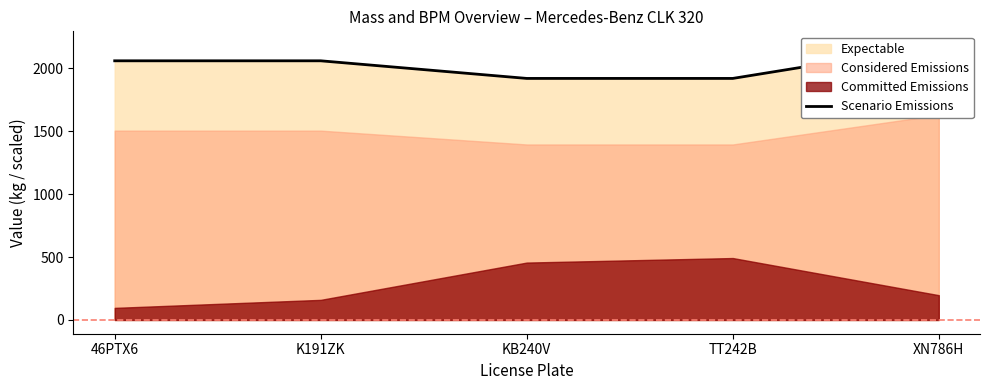

What is the change in value from K191ZK to TT242B?

-140